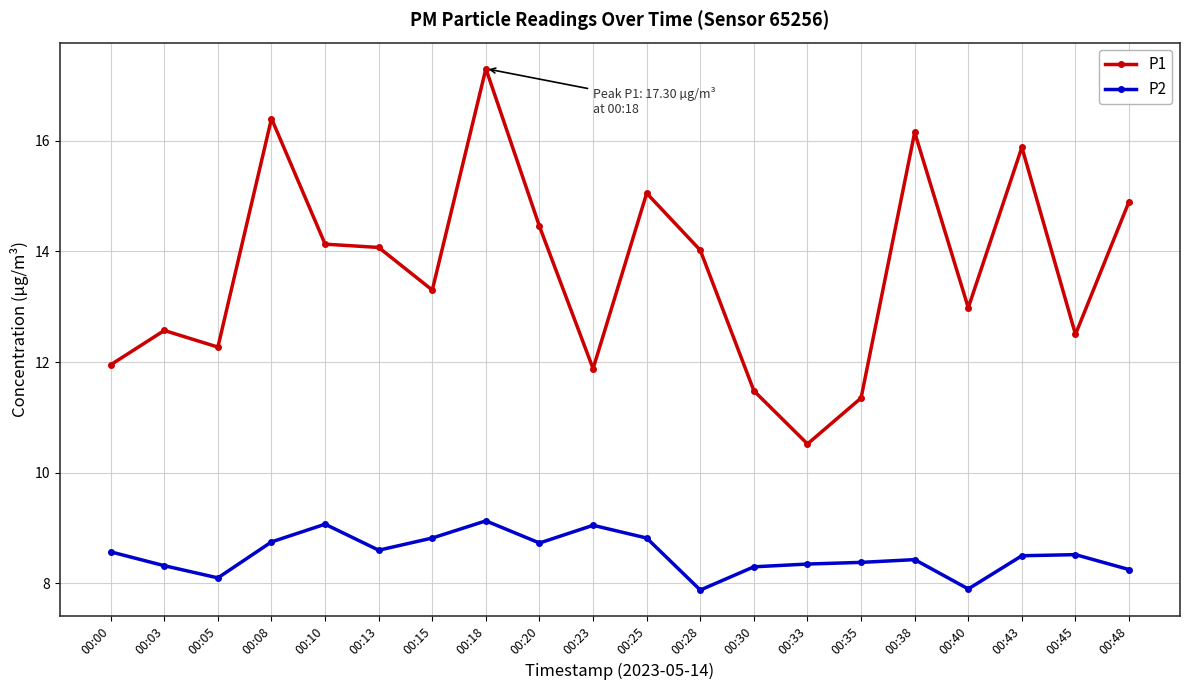

Is this an area chart (filled region under the line)?

No